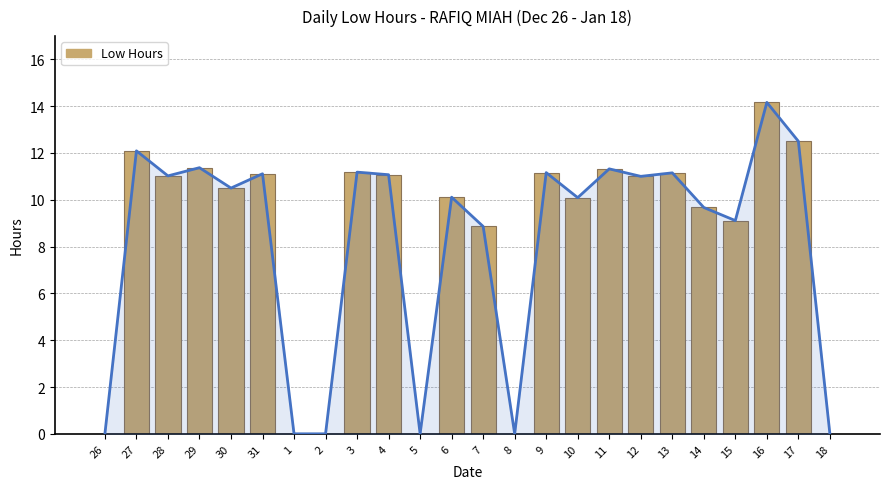

Which label corresponds to the largest value in the chart?

16